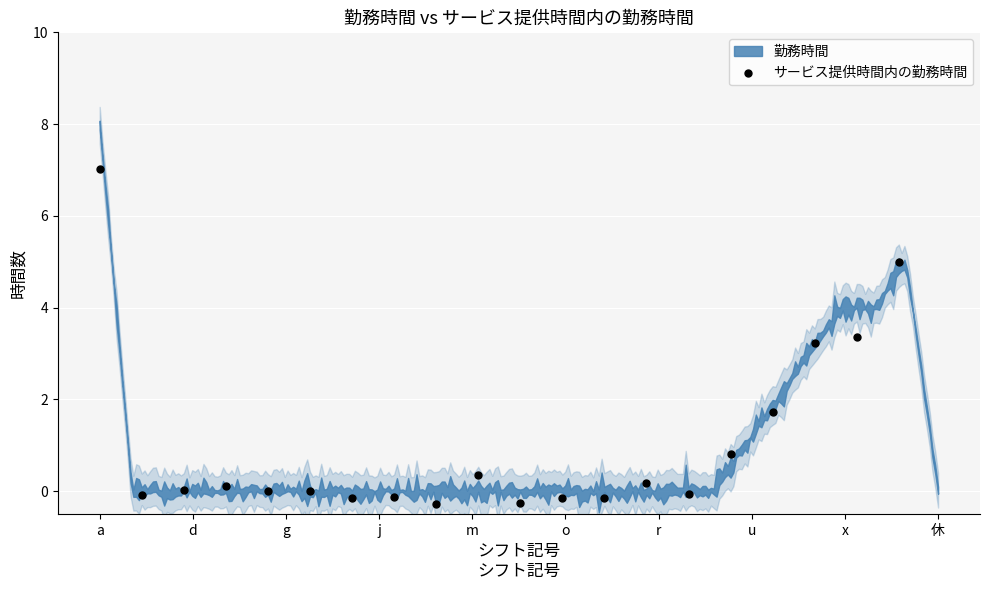

What Y value in the scatter plot is closest to 3?

3.2